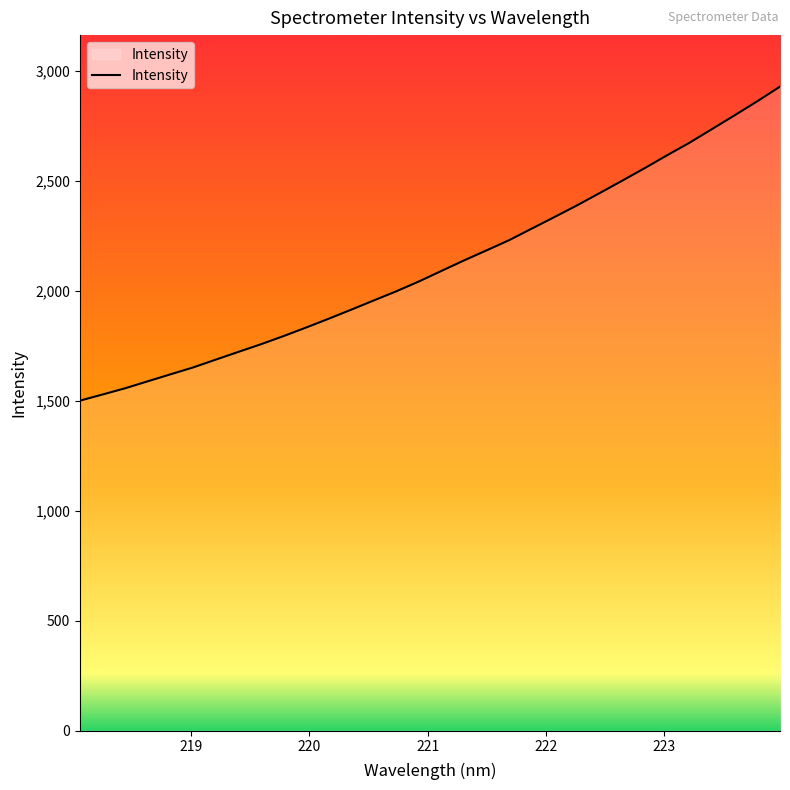

How many values exceed 2089?

16